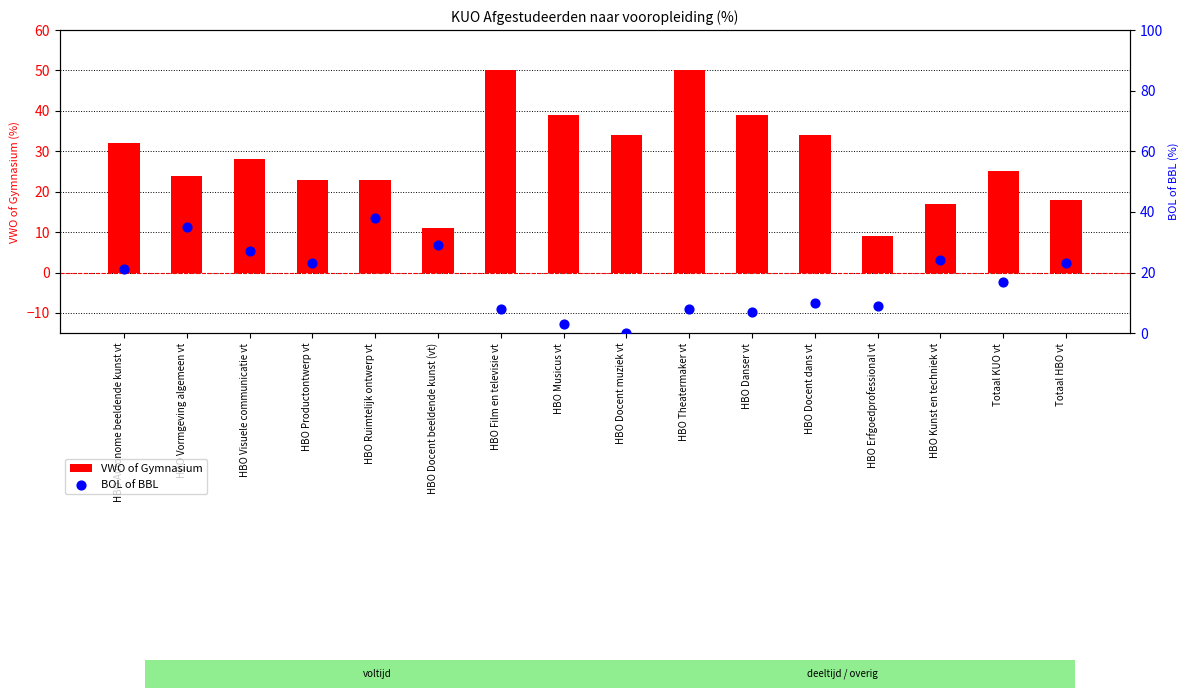

Which series reaches the minimum Y coordinate?

BOL of BBL